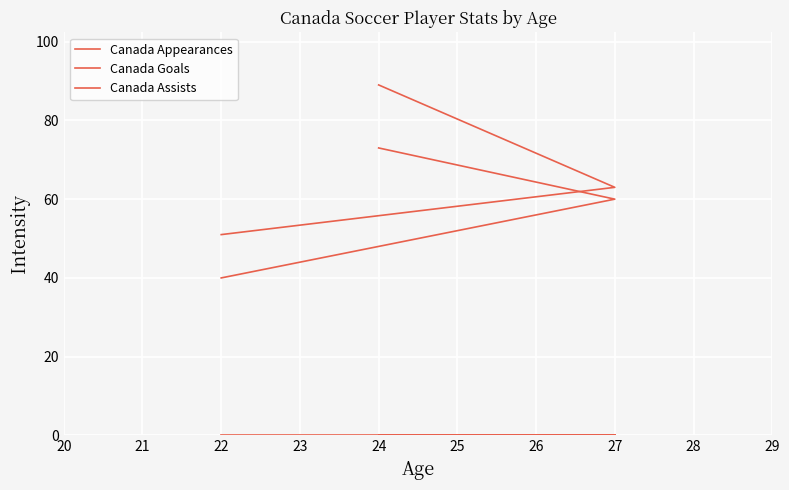

Is this an area chart (filled region under the line)?

No